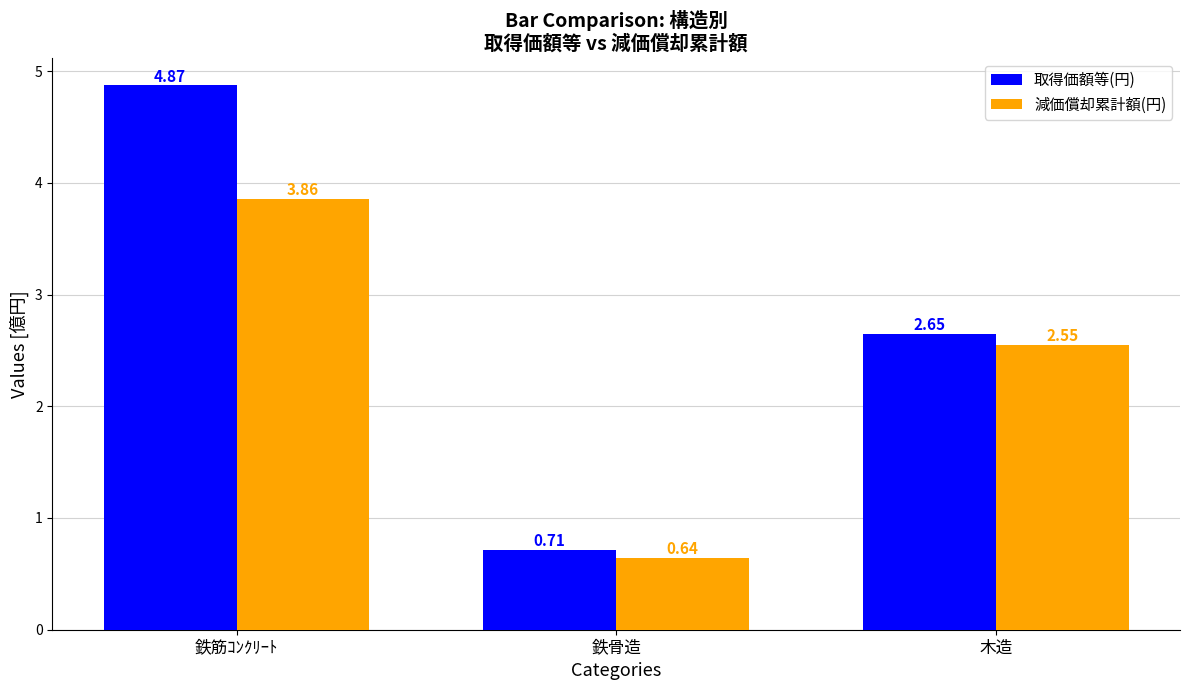

Which series has the widest spread of values?

取得価額等(円)